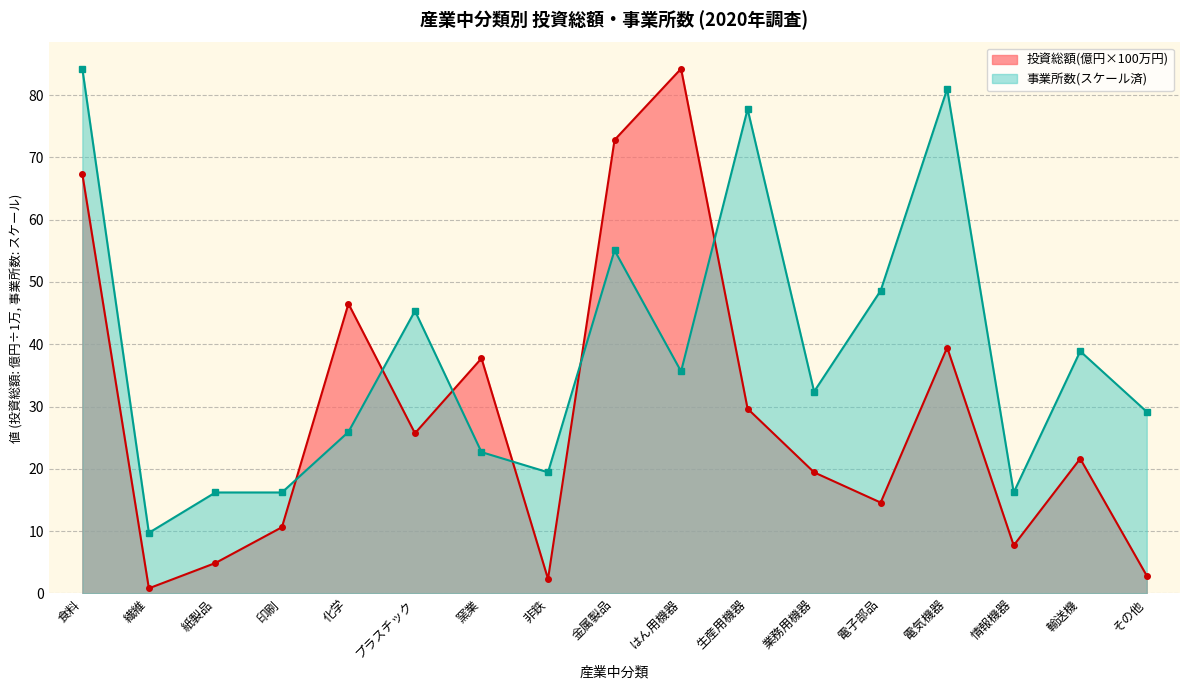

What is the sum of all 投資総額(万円) values?

488.2